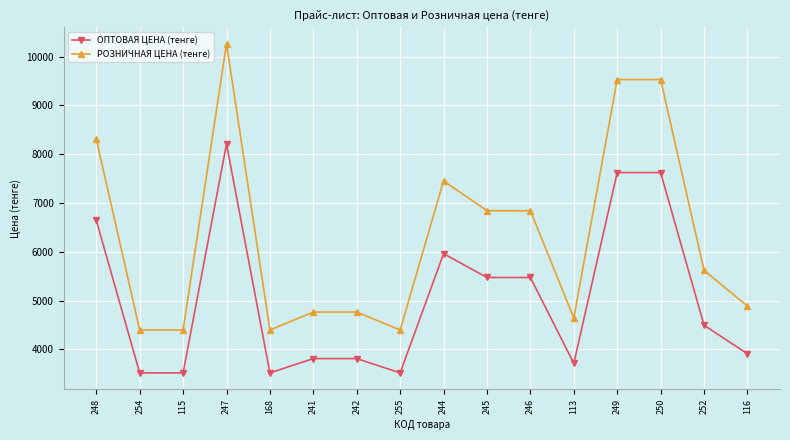

What is the sum of the ОПТОВАЯ ЦЕНА (тенге) values at 246 and 113?

9188.5